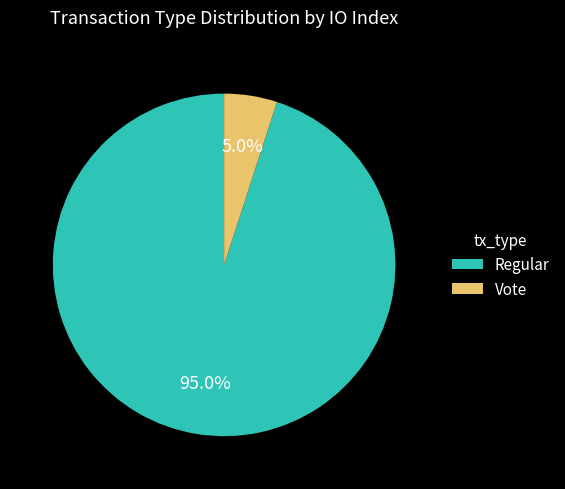

To the nearest percent, what portion does Vote represent?

5%